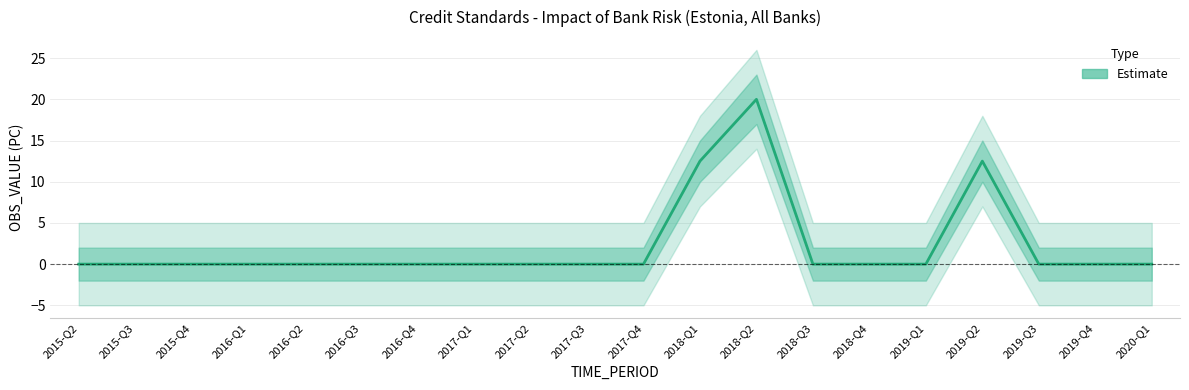

Reading right to left, what are all the values shown in this chart?

2020-Q1=0.0	2019-Q4=0.0	2019-Q3=0.0	2019-Q2=12.5	2019-Q1=0.0	2018-Q4=0.0	2018-Q3=0.0	2018-Q2=20.0	2018-Q1=12.5	2017-Q4=0.0	2017-Q3=0.0	2017-Q2=0.0	2017-Q1=0.0	2016-Q4=0.0	2016-Q3=0.0	2016-Q2=0.0	2016-Q1=0.0	2015-Q4=0.0	2015-Q3=0.0	2015-Q2=0.0